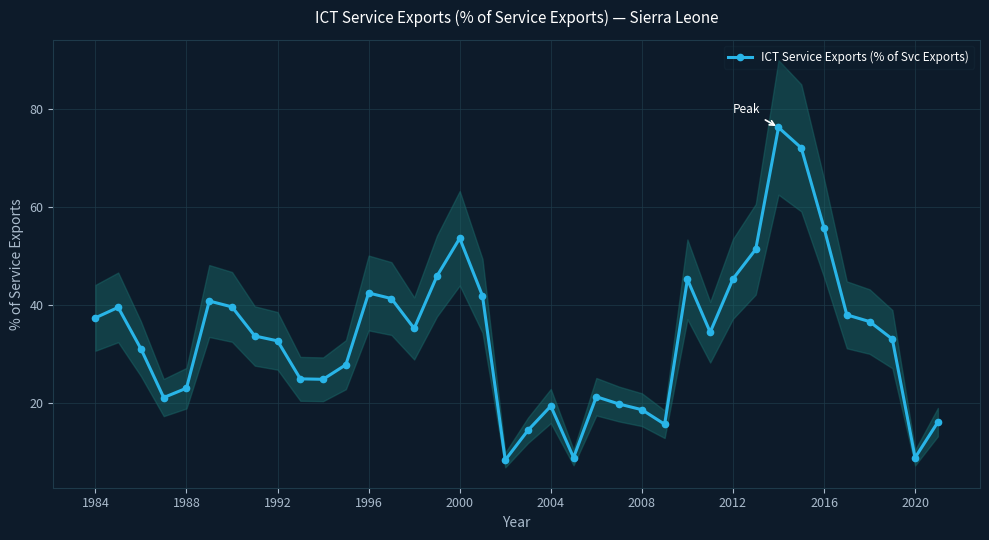

What is the lowest value of the ICT Service Exports (% of Svc Exports) series?

8.3